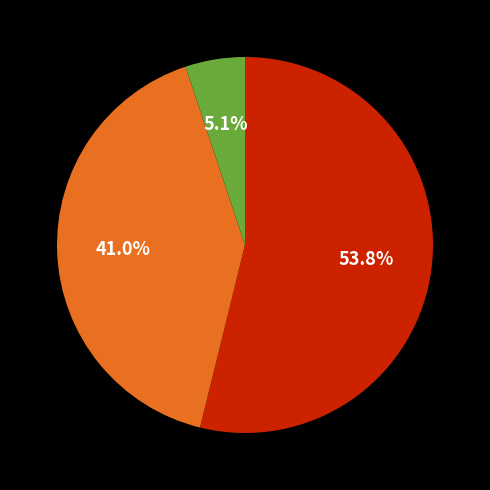

Is there a majority slice in this chart?

Yes